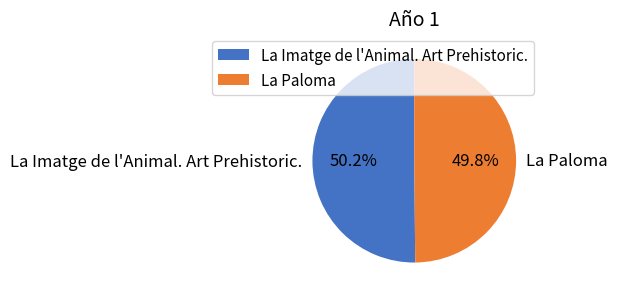

How much of the chart is everything except La Paloma?

50.2%